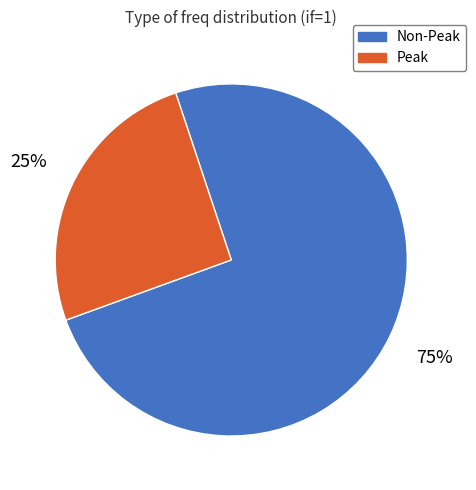

To the nearest percent, what is the average slice percentage?

50%